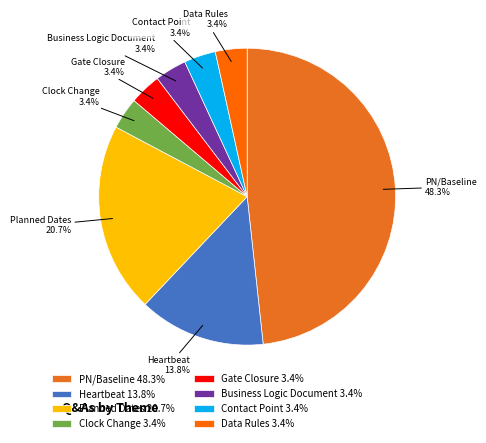

Between Planned Dates and Gate Closure, which is larger?

Planned Dates